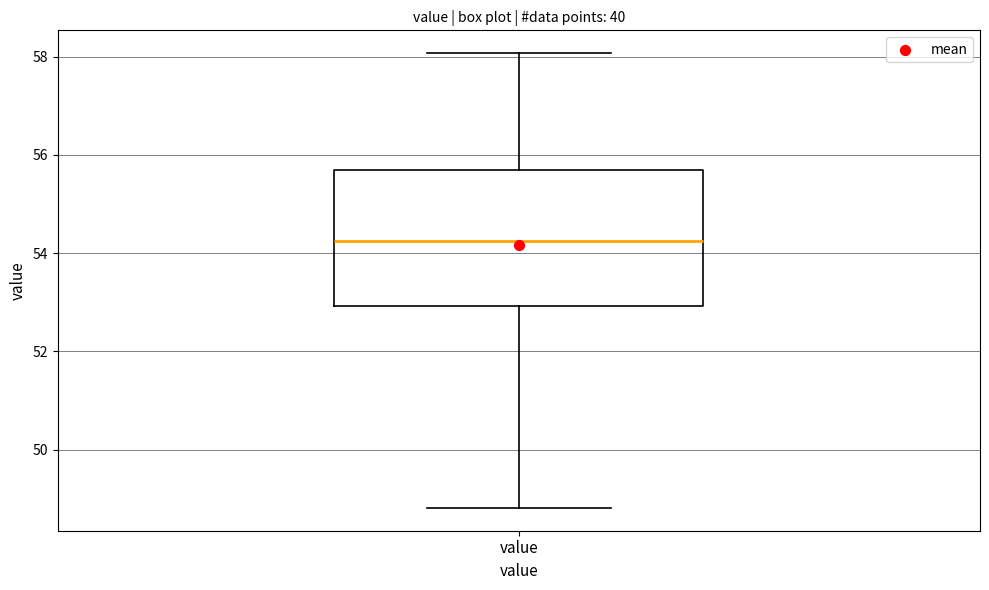

Read this box plot against the y-axis: the position of the median line, the range covered by the box, and the ends of both whiskers. The values are not printed on the chart, so give them approximately, as read against the axis.

median 54.2, box 53.0 to 55.6, whiskers 48.8 to 58.0